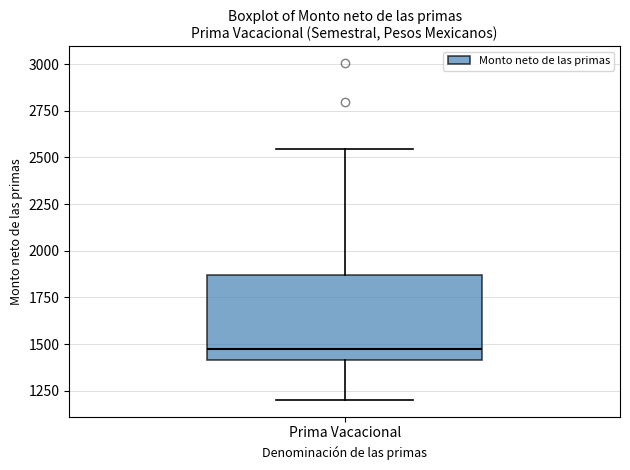

Where does the median line of the box for Prima Vacacional sit on the y-axis? The values are not printed on the chart, so give them approximately, as read against the axis.

1450